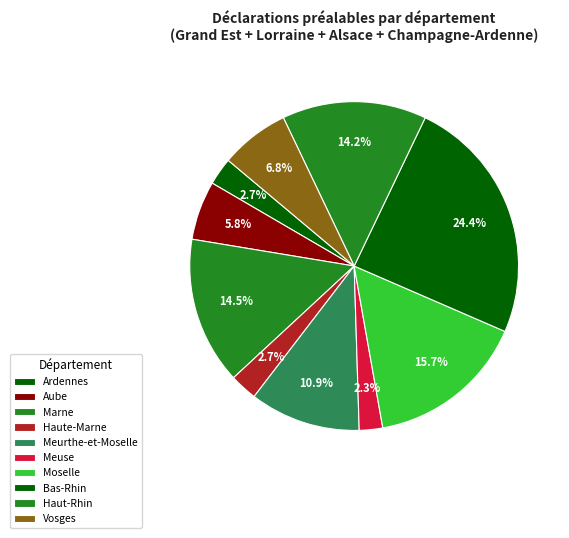

How many segments does this pie chart have?

10